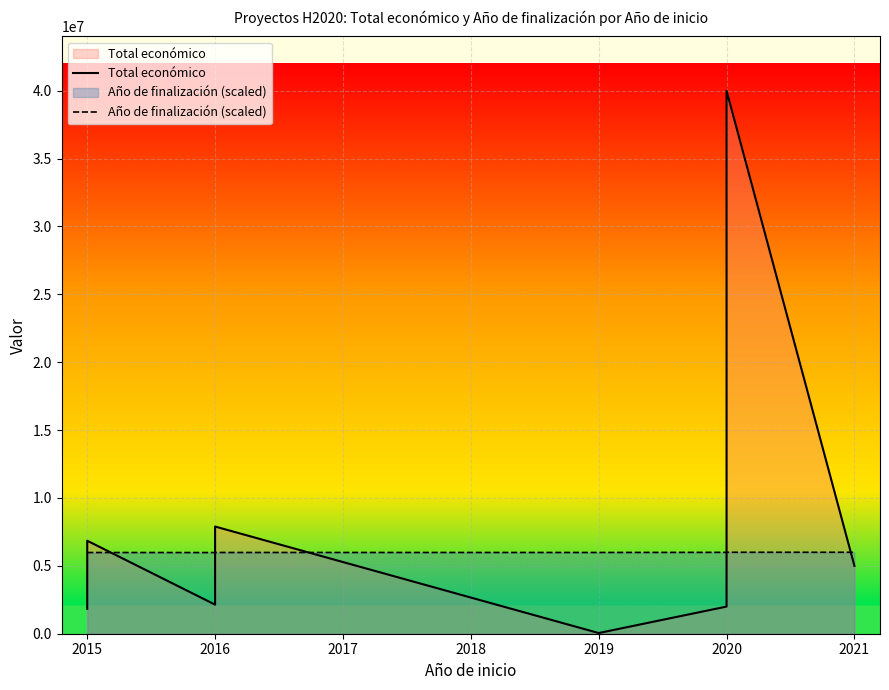

Where do Año de finalización (scaled) and Total económico first cross each other?

2015 and 2015